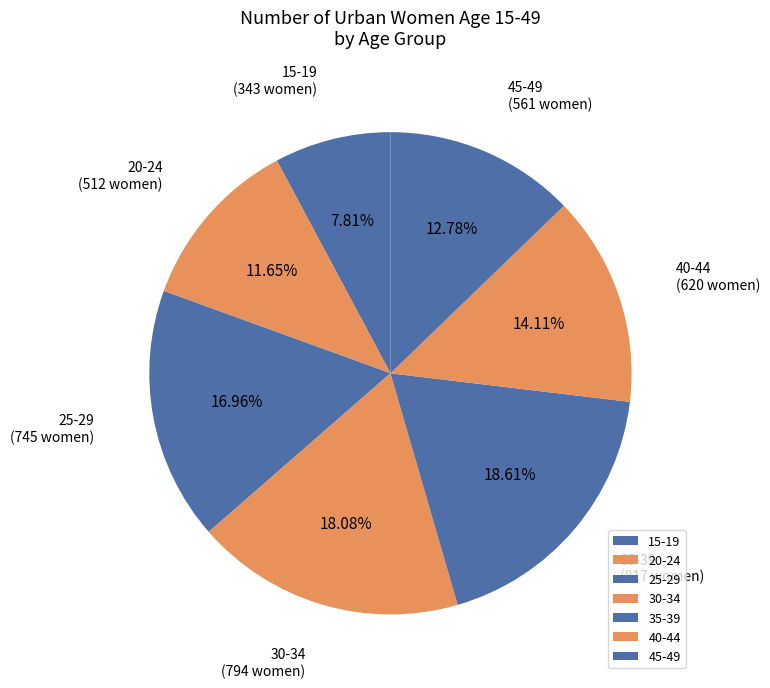

What percentage is the 40-44 slice, to the nearest percent?

14%